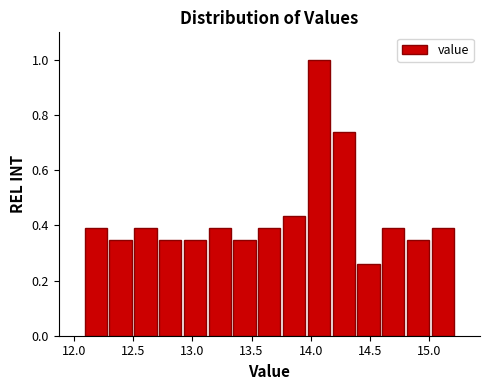

Reading left to right, transcribe this chart: for each bar, give the range it covers on the x-axis and its height. Neither the bar edges nor the heights are printed on the chart, so give them approximately, as read against the axes.

12.10 to 12.30: 0.40
12.30 to 12.50: 0.34
12.50 to 12.70: 0.40
12.70 to 12.90: 0.34
12.90 to 13.15: 0.34
13.15 to 13.35: 0.40
13.35 to 13.55: 0.34
13.55 to 13.75: 0.40
13.75 to 13.95: 0.44
13.95 to 14.15: 1.00
14.15 to 14.40: 0.74
14.40 to 14.60: 0.26
14.60 to 14.80: 0.40
14.80 to 15.00: 0.34
15.00 to 15.20: 0.40